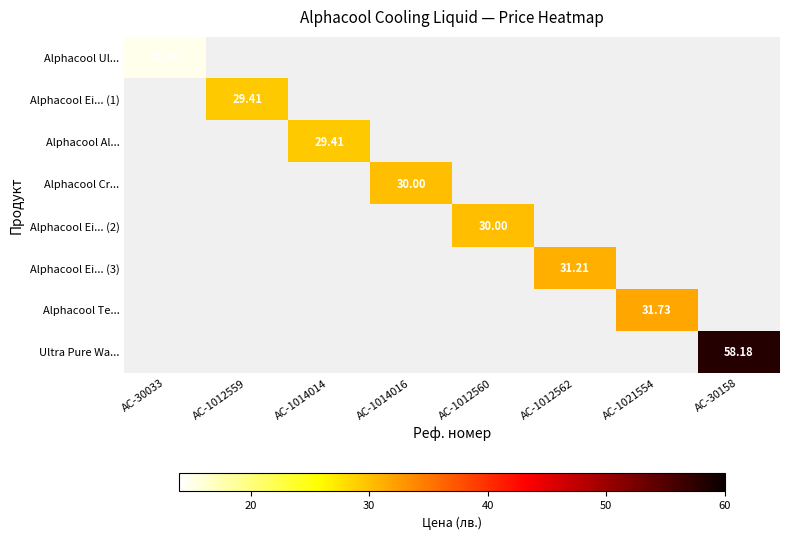

The value of Alphacool Al... at AC-1014014 is 19.9. True or false?

False